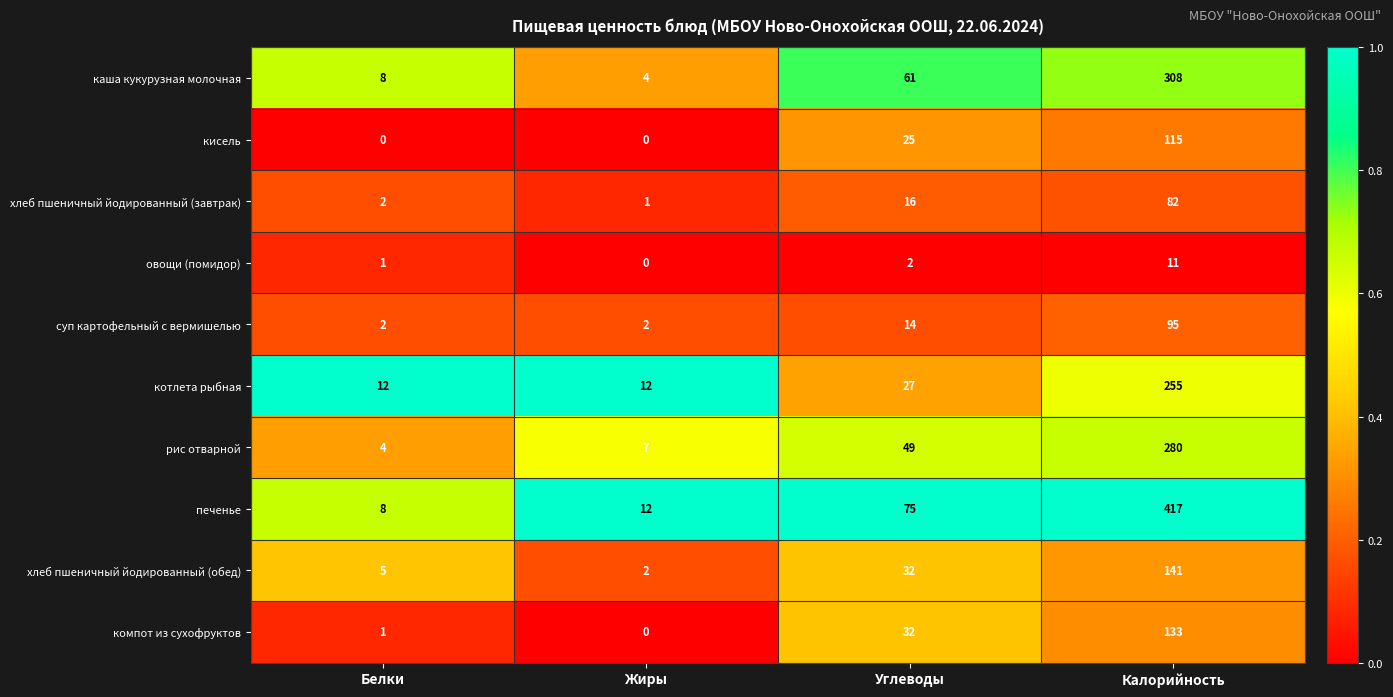

Which series has the largest total across all categories?

печенье